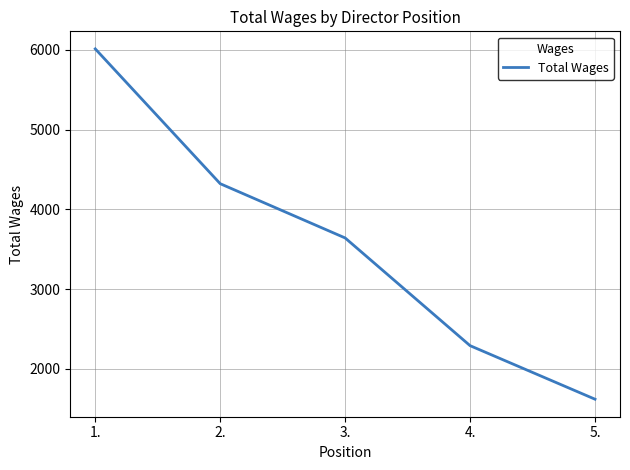

Approximately how many times larger is the value at 4. compared to 1.?

0.4